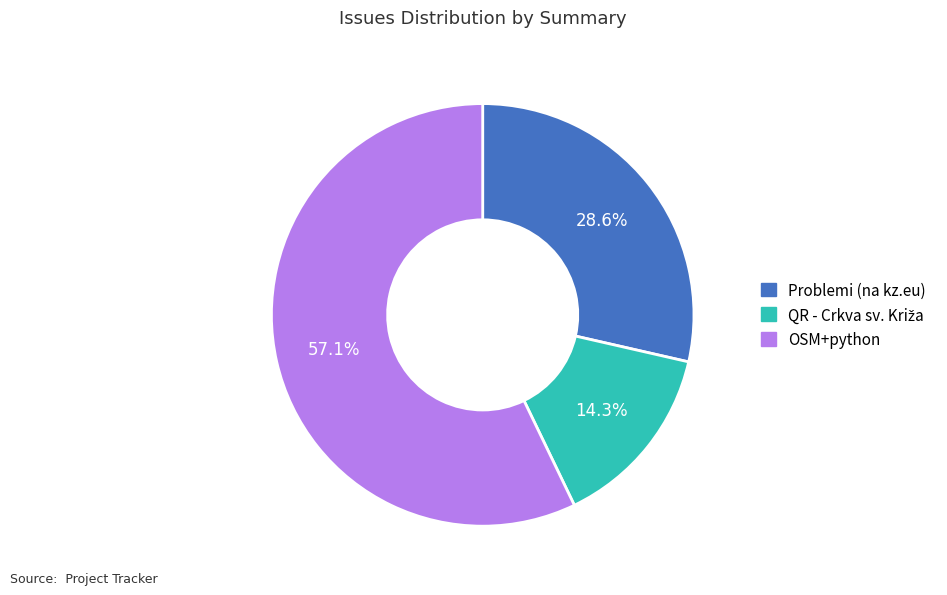

To the nearest percent, what percentage of the pie is Problemi (na kz.eu)?

29%